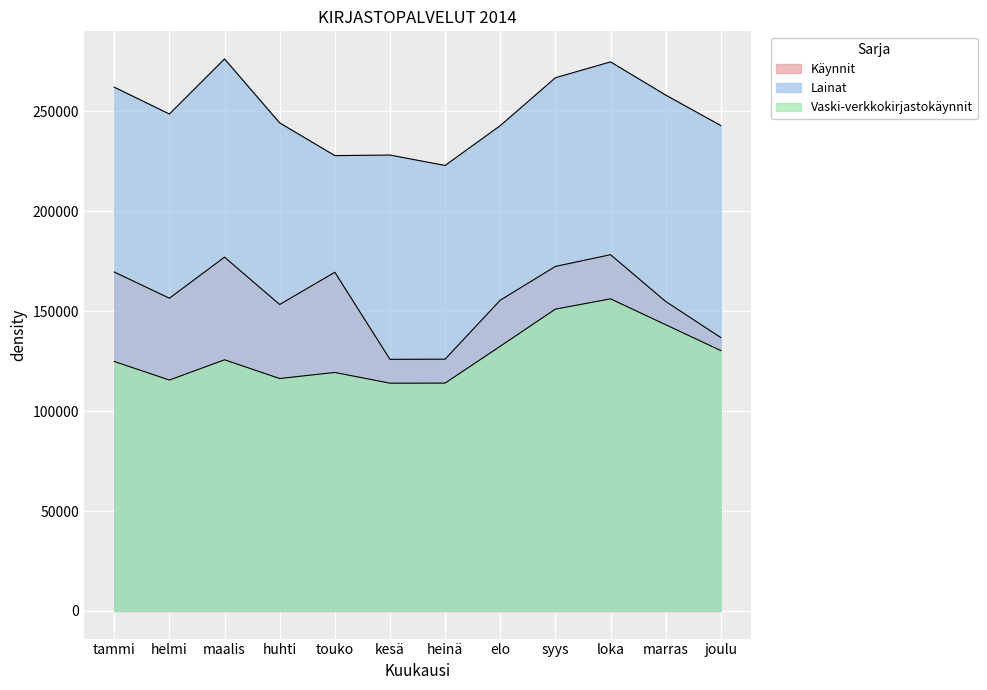

List the series in order of their peak value, highest first.

Lainat, Käynnit, Vaski-verkkokirjastokäynnit